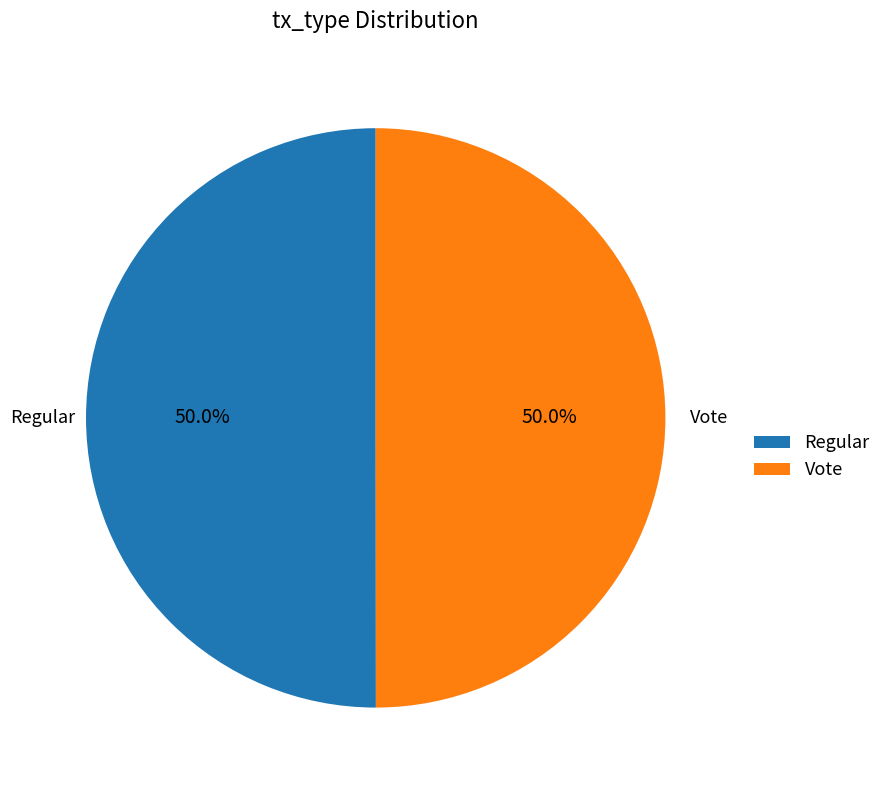

Approximately how many times larger is the value at Vote compared to Regular?

1.0